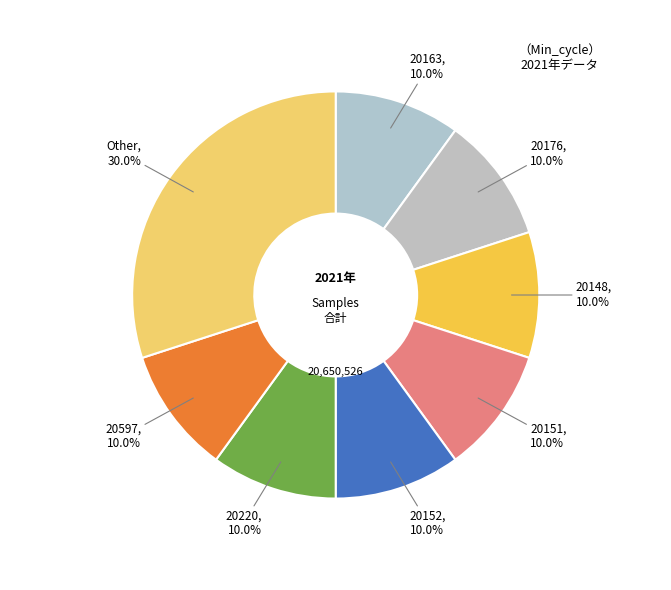

Count the number of slices in the pie.

8